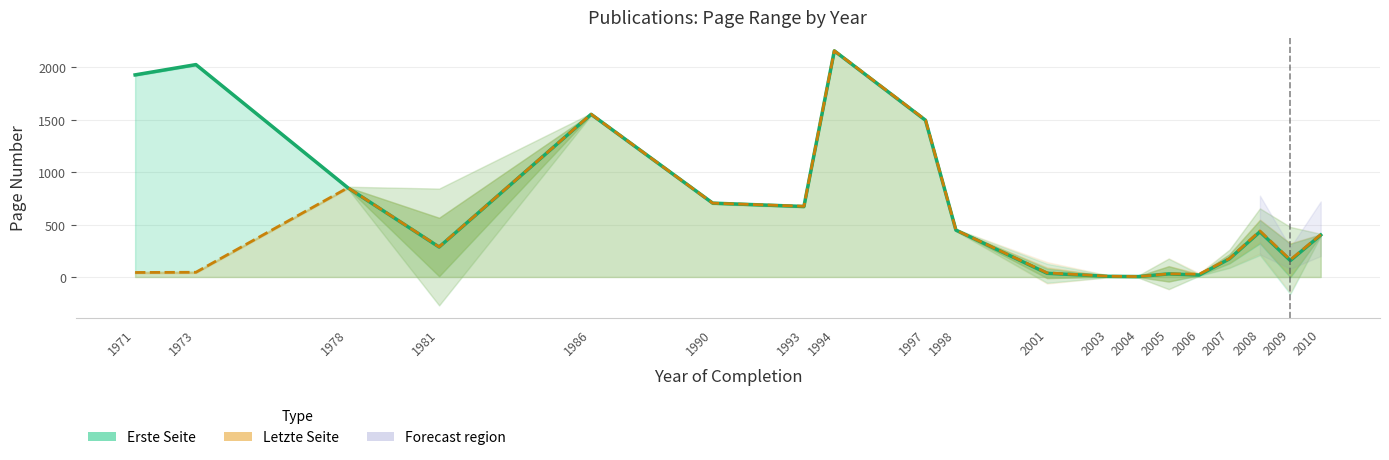

Reading left to right, list all the values displayed in this chart.

Erste Seite: 1927.0	2025.0	850.0	285.5	1551.0	704.0	672.0	2156.0	1494.0	447.0	35.0	6.0	4.0	29.3	18.3	173.5	430.7	156.8	400.0
Letzte Seite: 43.0	45.0	851.0	287.0	1552.0	704.0	674.0	2157.0	1497.0	447.0	39.3	7.0	4.0	30.0	26.7	175.5	439.3	163.8	404.0